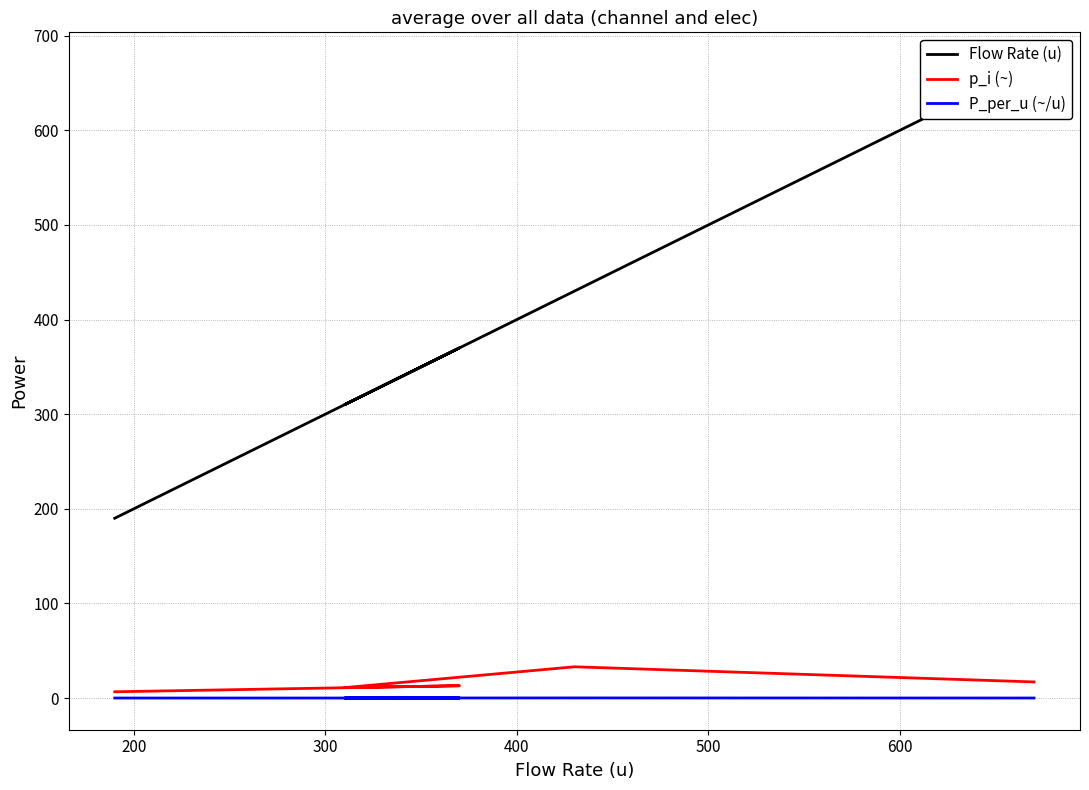

True or false: p_i (~) and Flow Rate (u) cross at least once.

False